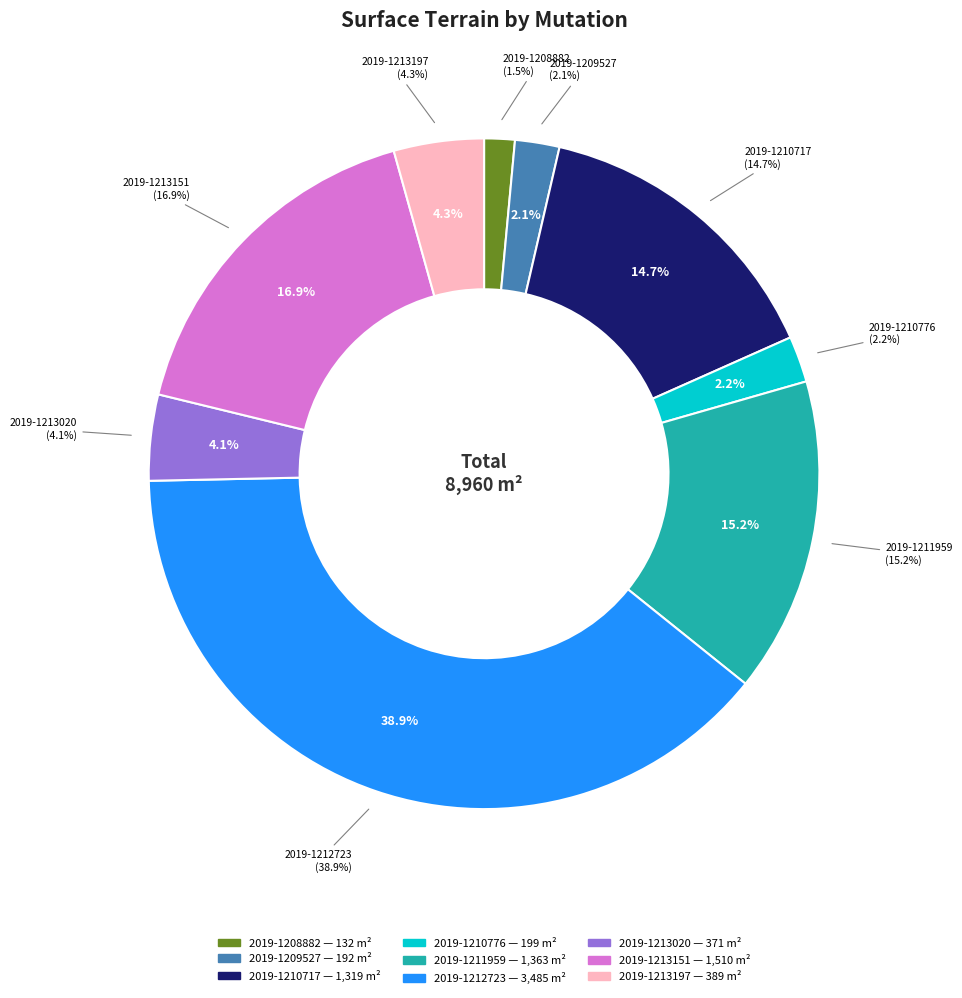

Is there any slice that represents more than half of the pie?

No